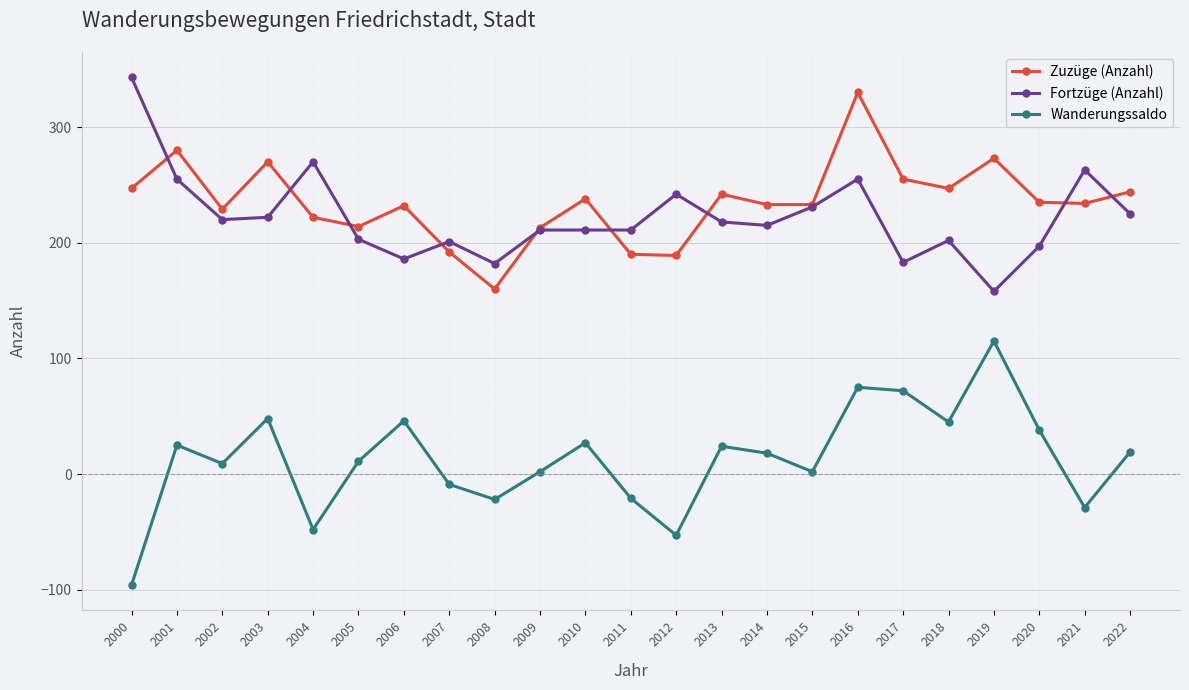

What is the difference between the highest and lowest values at 2006?

186